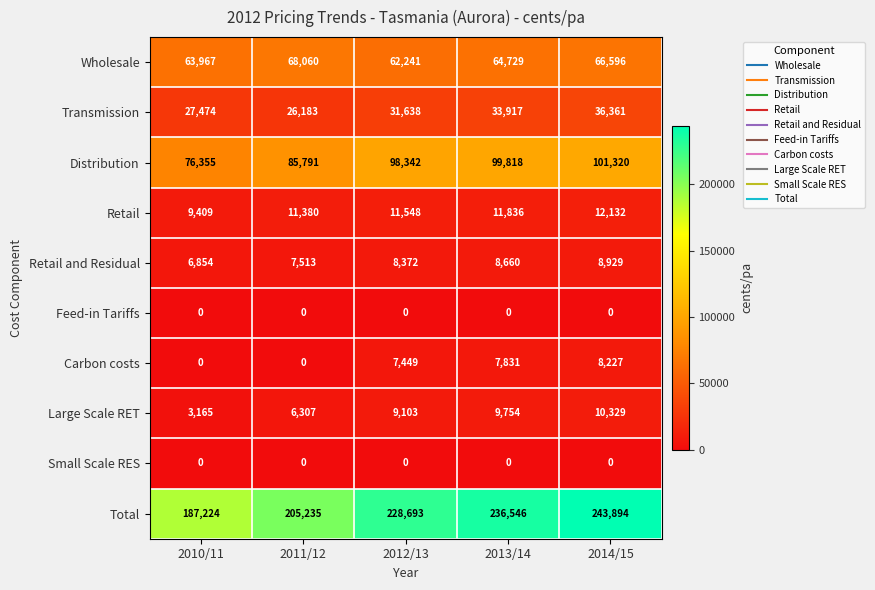

At which label does Retail reach its peak?

2014/15